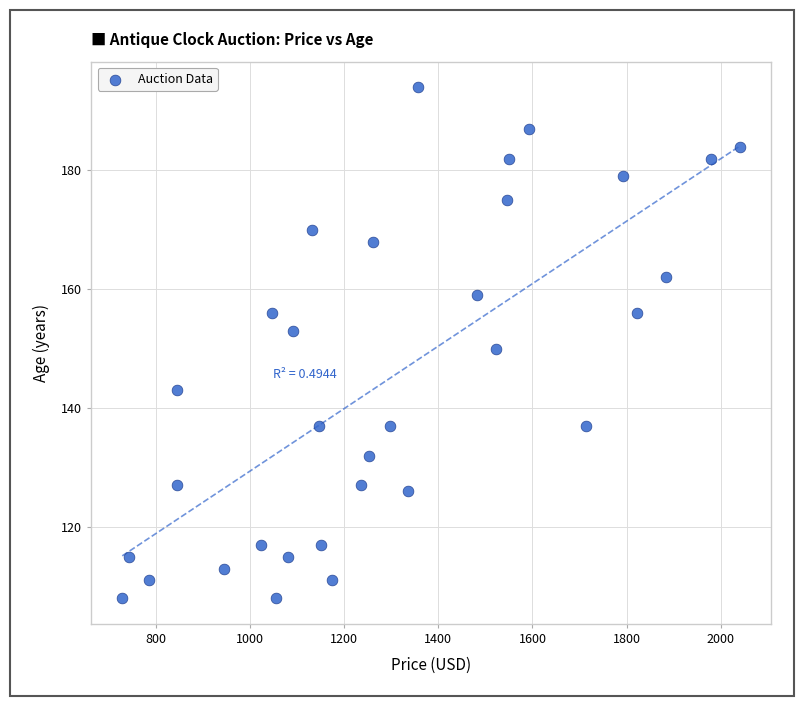

What Y value in the scatter plot is closest to 151?

150